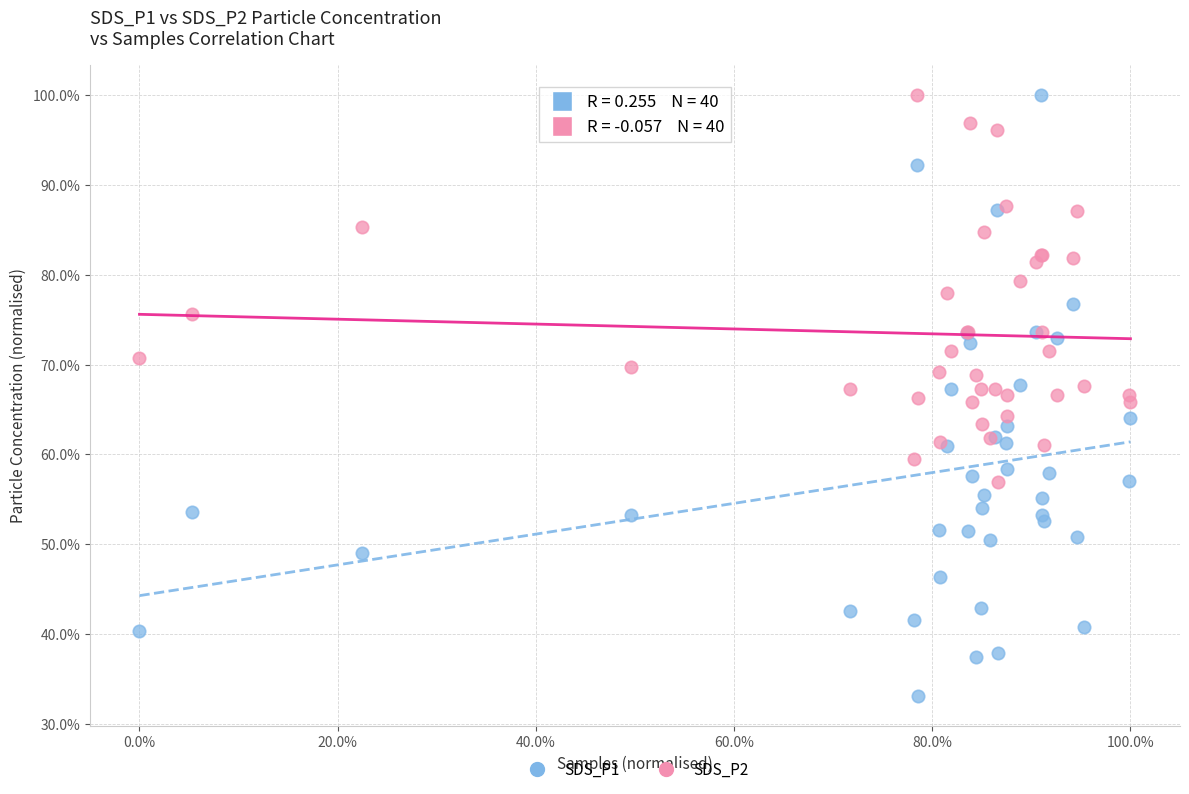

What are all the series names shown in the legend?

SDS_P1, SDS_P2